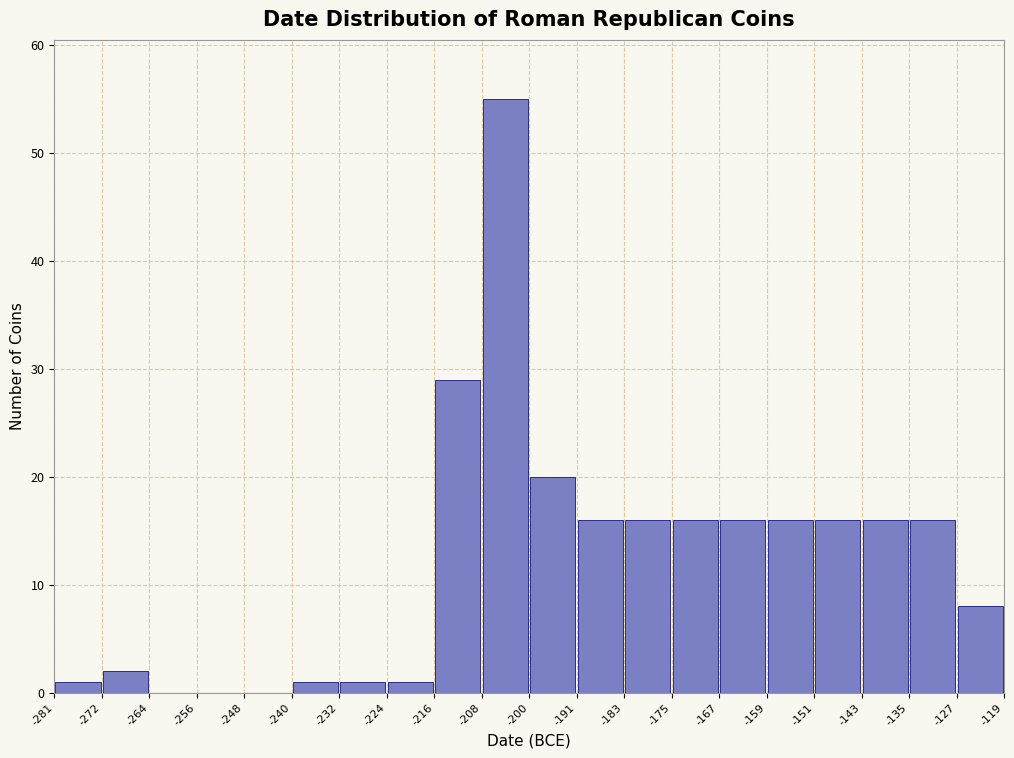

Reading left to right, list every bar in this chart as the range it spans on the x-axis followed by its height. The values are not printed on the chart, so give them approximately, as read against the axis.

-281 to -272: 1
-272 to -264: 2
-264 to -256: 0
-256 to -248: 0
-248 to -240: 0
-240 to -232: 1
-232 to -224: 1
-224 to -216: 1
-216 to -208: 29
-208 to -200: 55
-200 to -191: 20
-191 to -183: 16
-183 to -175: 16
-175 to -167: 16
-167 to -159: 16
-159 to -151: 16
-151 to -143: 16
-143 to -135: 16
-135 to -127: 16
-127 to -119: 8